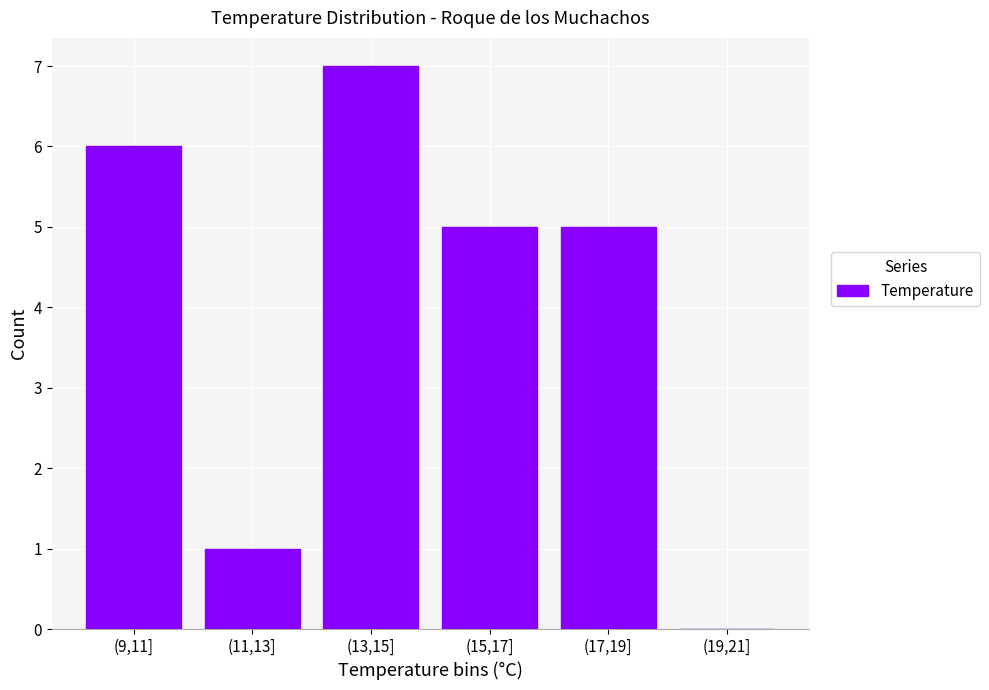

Reading right to left, list all the values displayed in this chart.

(19,21]=0	(17,19]=5	(15,17]=5	(13,15]=7	(11,13]=1	(9,11]=6